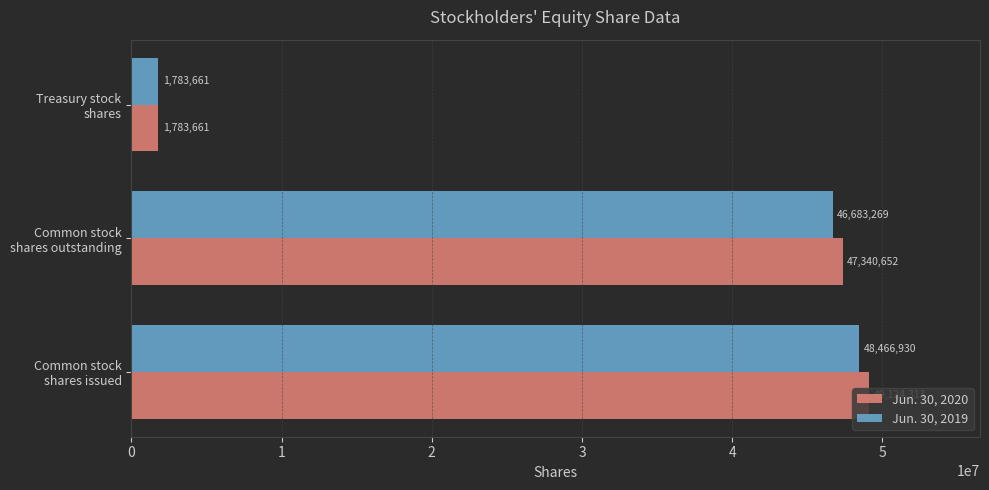

What is the maximum value shown in the chart?

49124313